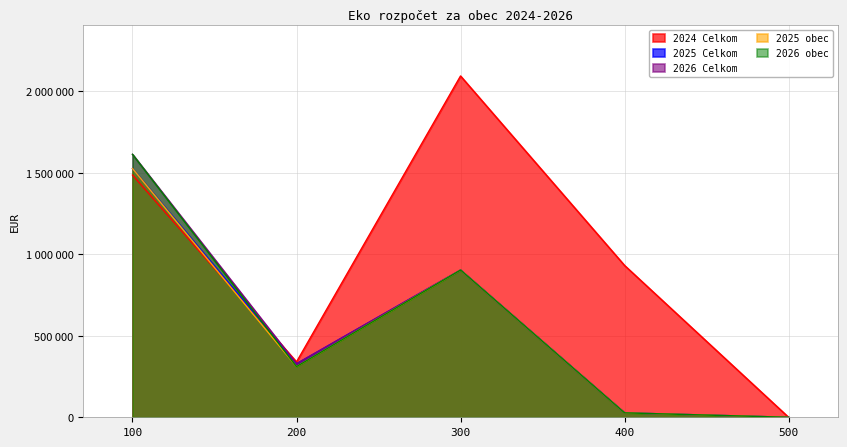

How many interior local peaks does the 2026 obec series have?

1